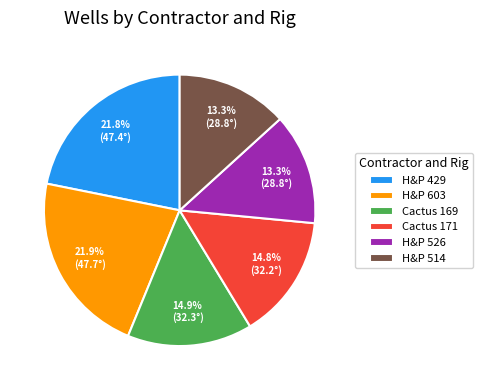

Does H&P 526 account for over 50% of the chart?

No